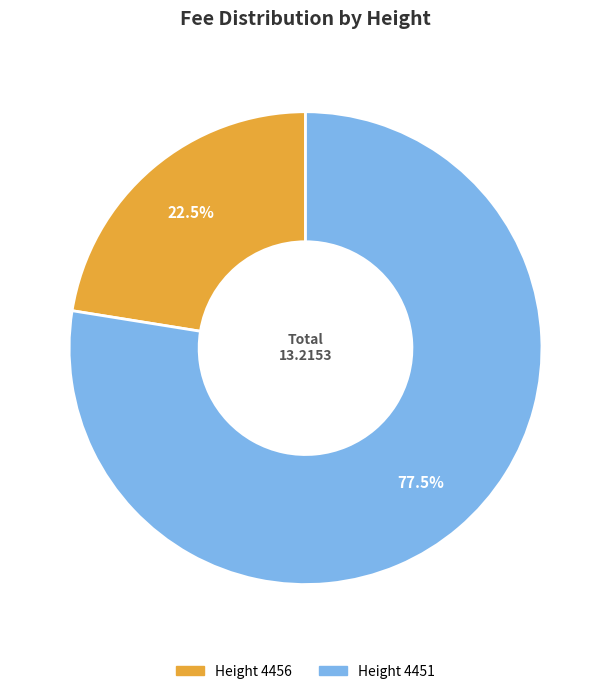

Is there any slice that represents more than half of the pie?

Yes